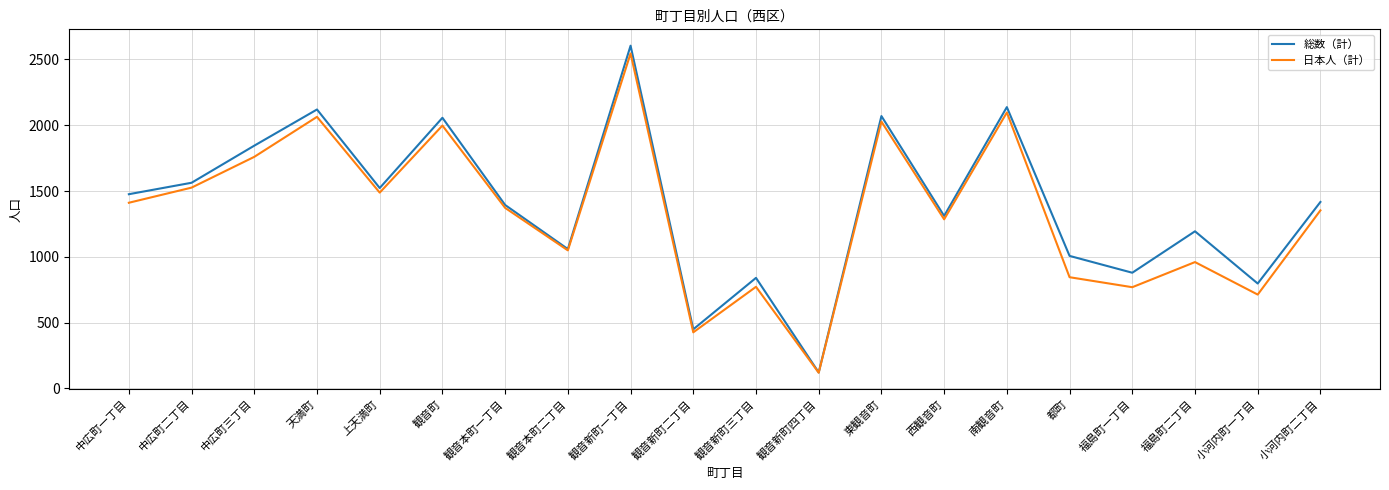

What is the difference between the highest and lowest values at 観音新町二丁目?

23